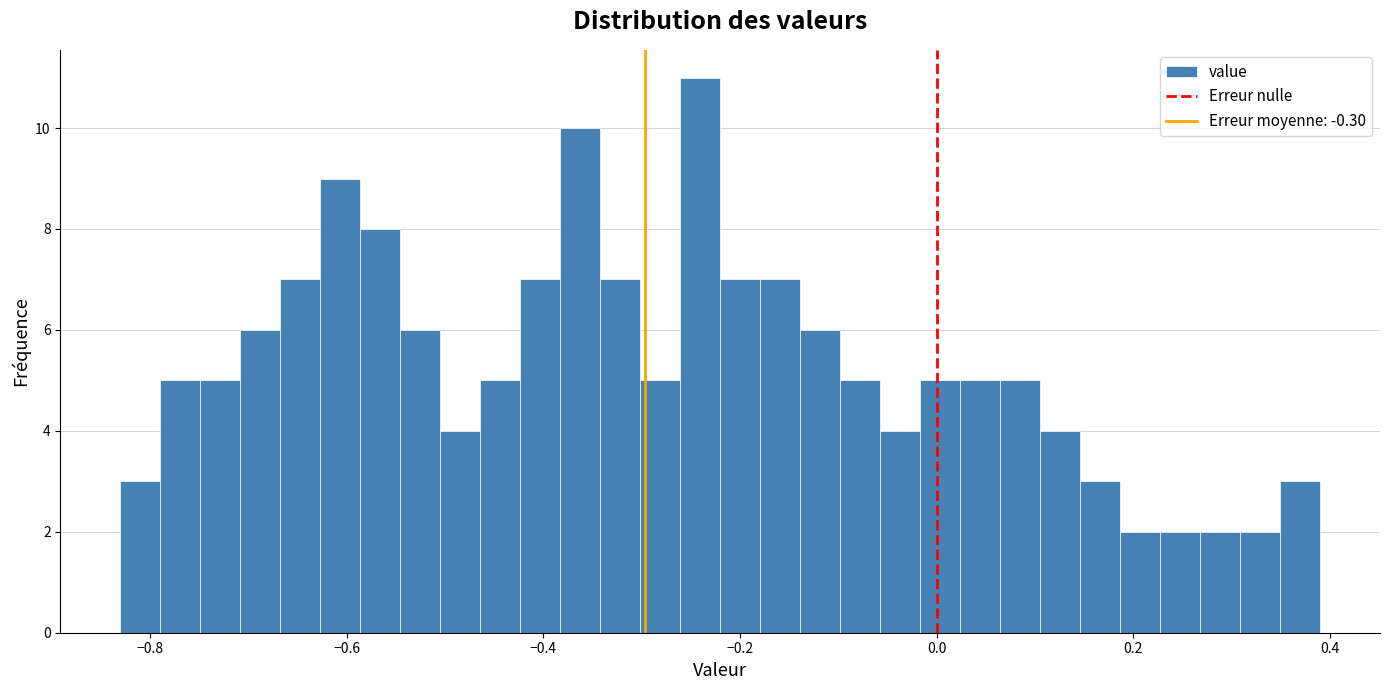

Read against the x-axis, roughly where is the centre of the tallest bar?

-0.24